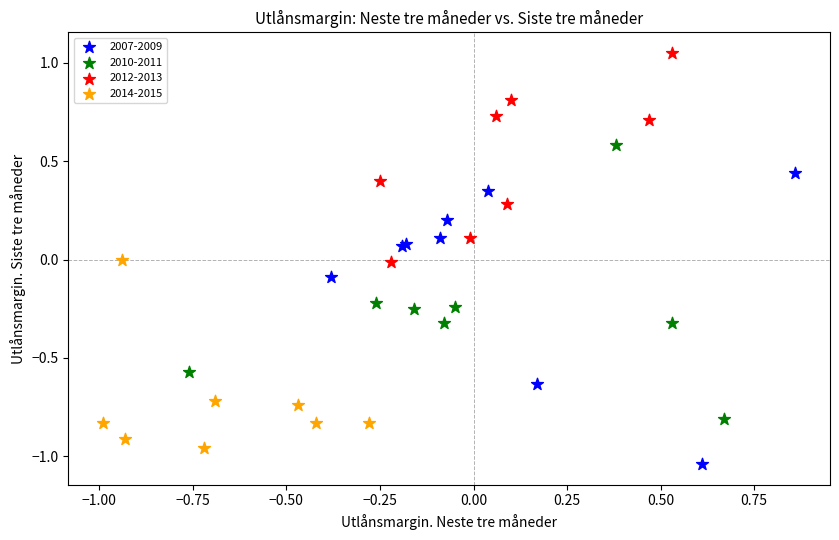

Which series reaches the maximum Y coordinate?

2012-2013